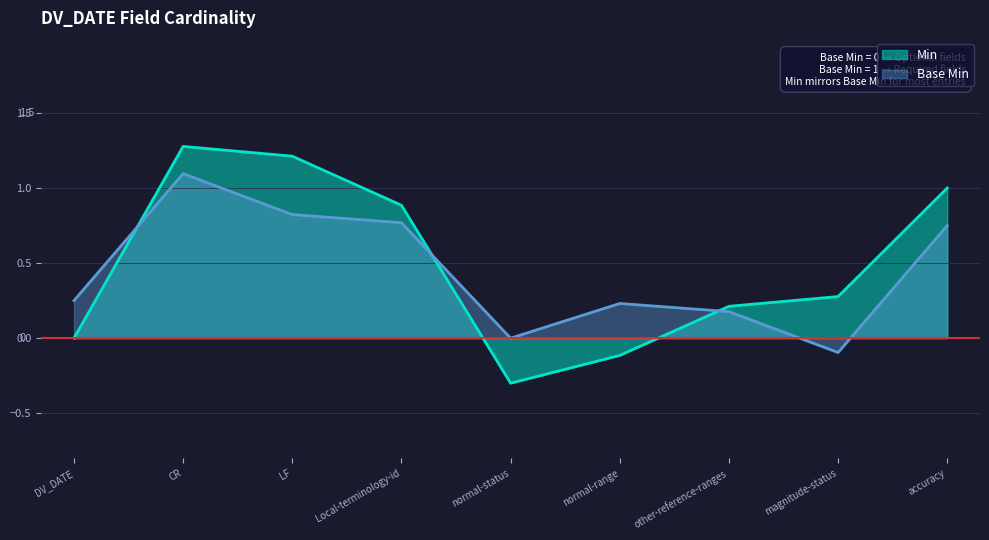

At which label does Base Min reach its minimum?

magnitude-status